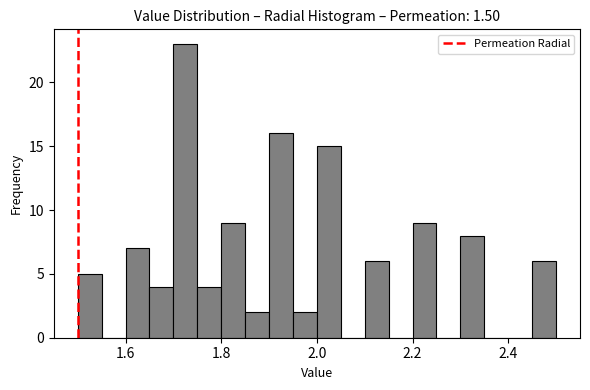

Read against the x-axis, roughly where is the centre of the tallest bar?

1.72